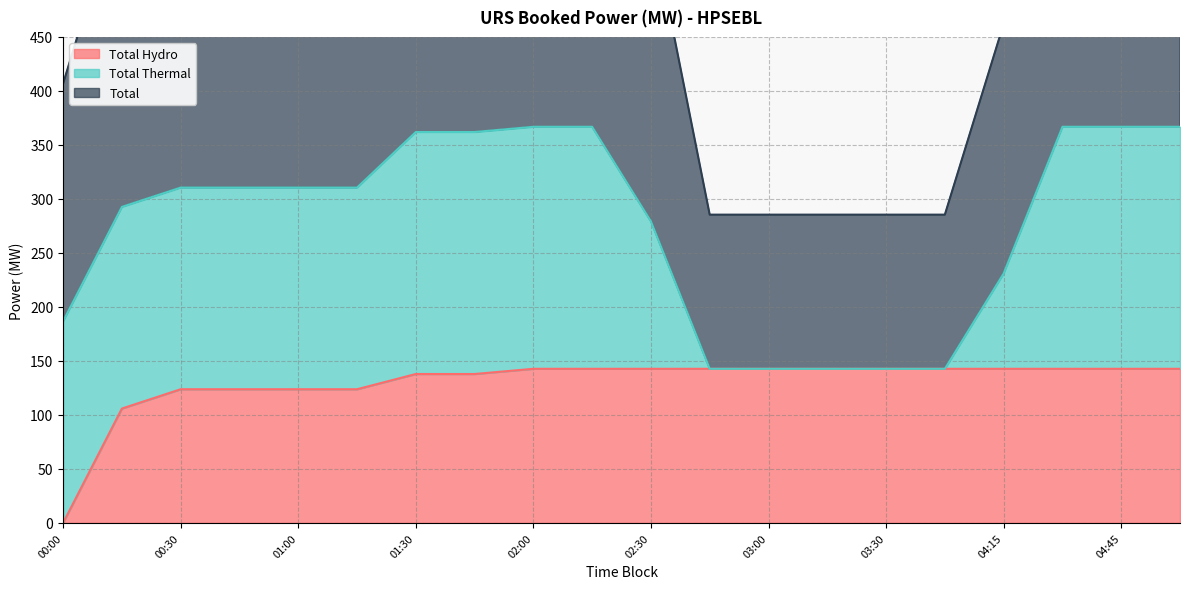

Is the value of Total at 01:30 greater than the value of Total Hydro at 00:00?

Yes